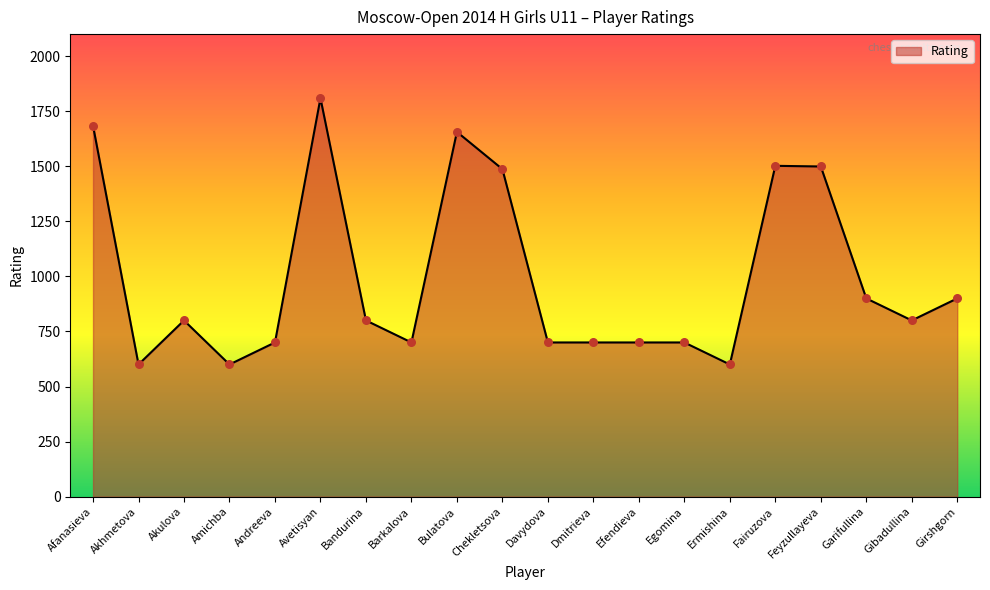

Between Dmitrieva and Akhmetova, which is larger?

Dmitrieva